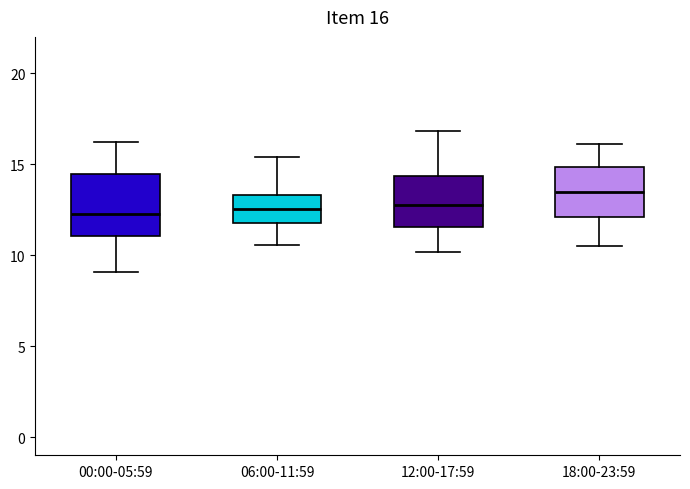

Which box's median line is the highest?

18:00-23:59